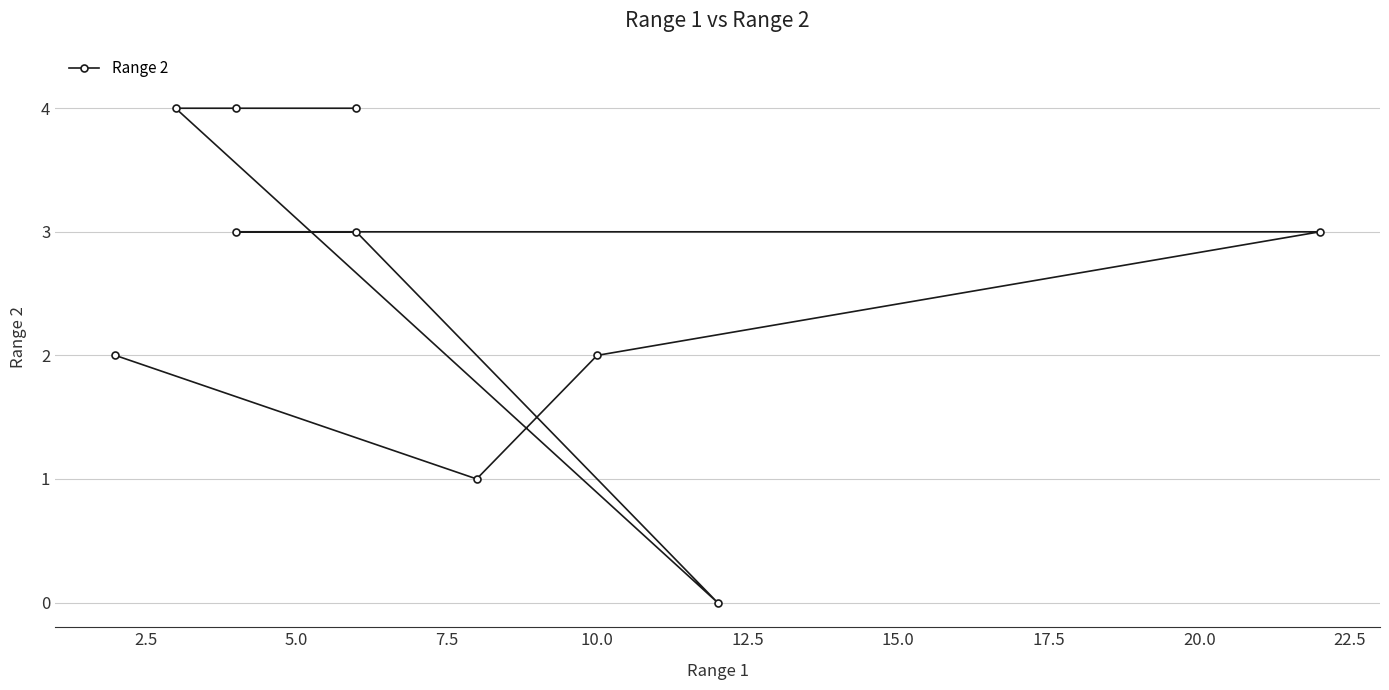

How many lines are shown in the chart?

1